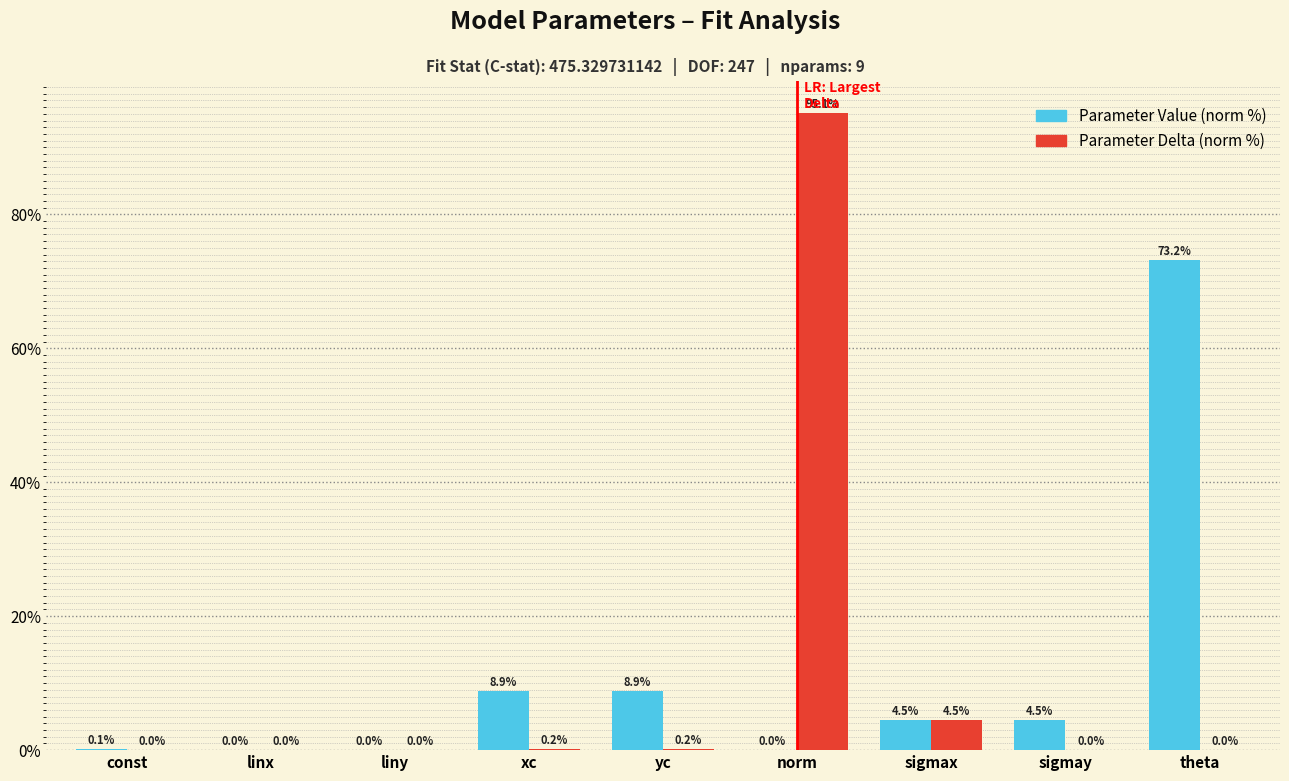

What is the maximum value shown in the chart?

95.1